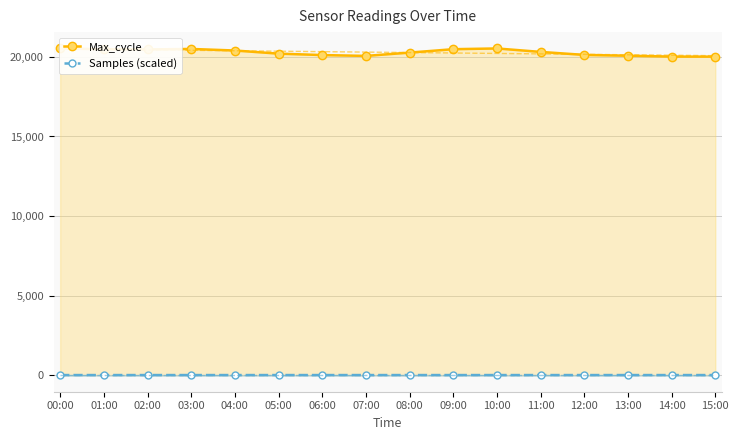

The value of Max_cycle at 01:00 is 20481.0. True or false?

True